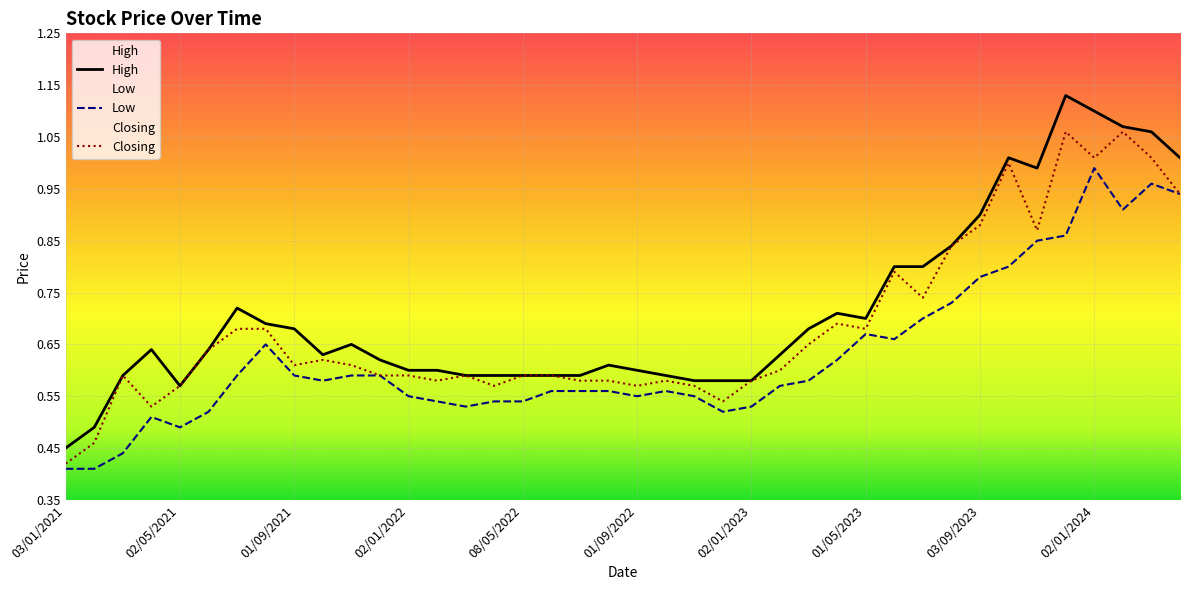

How many categories are shown in the chart?

40